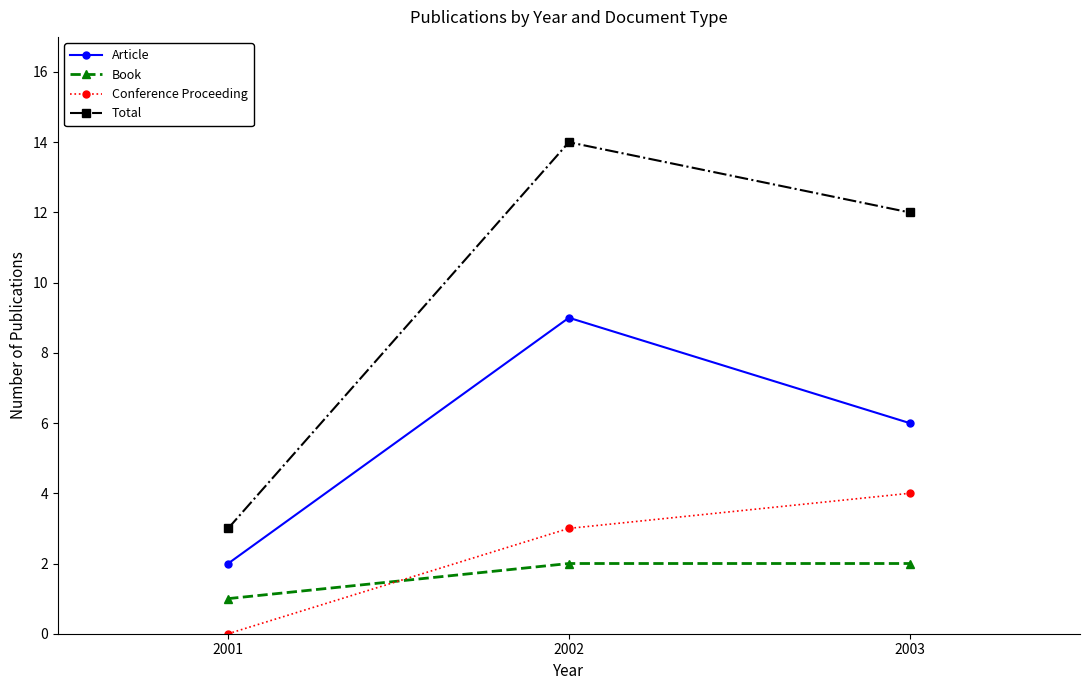

How many lines are shown in the chart?

4